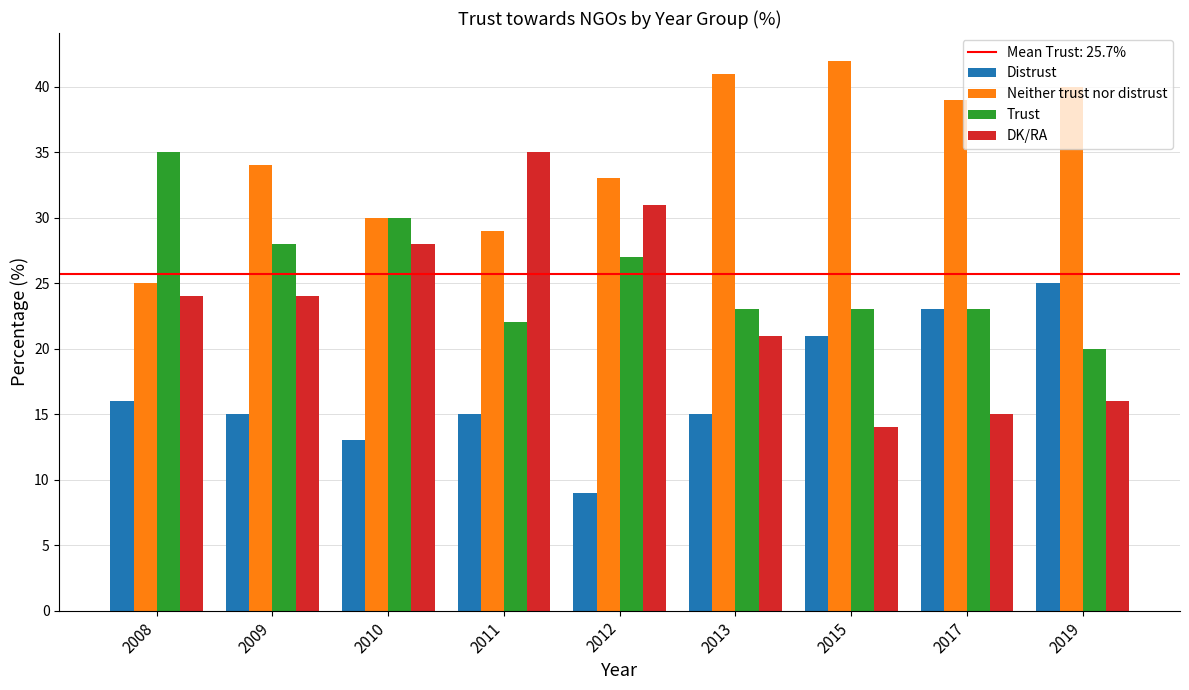

What is the highest value of the Distrust series?

25